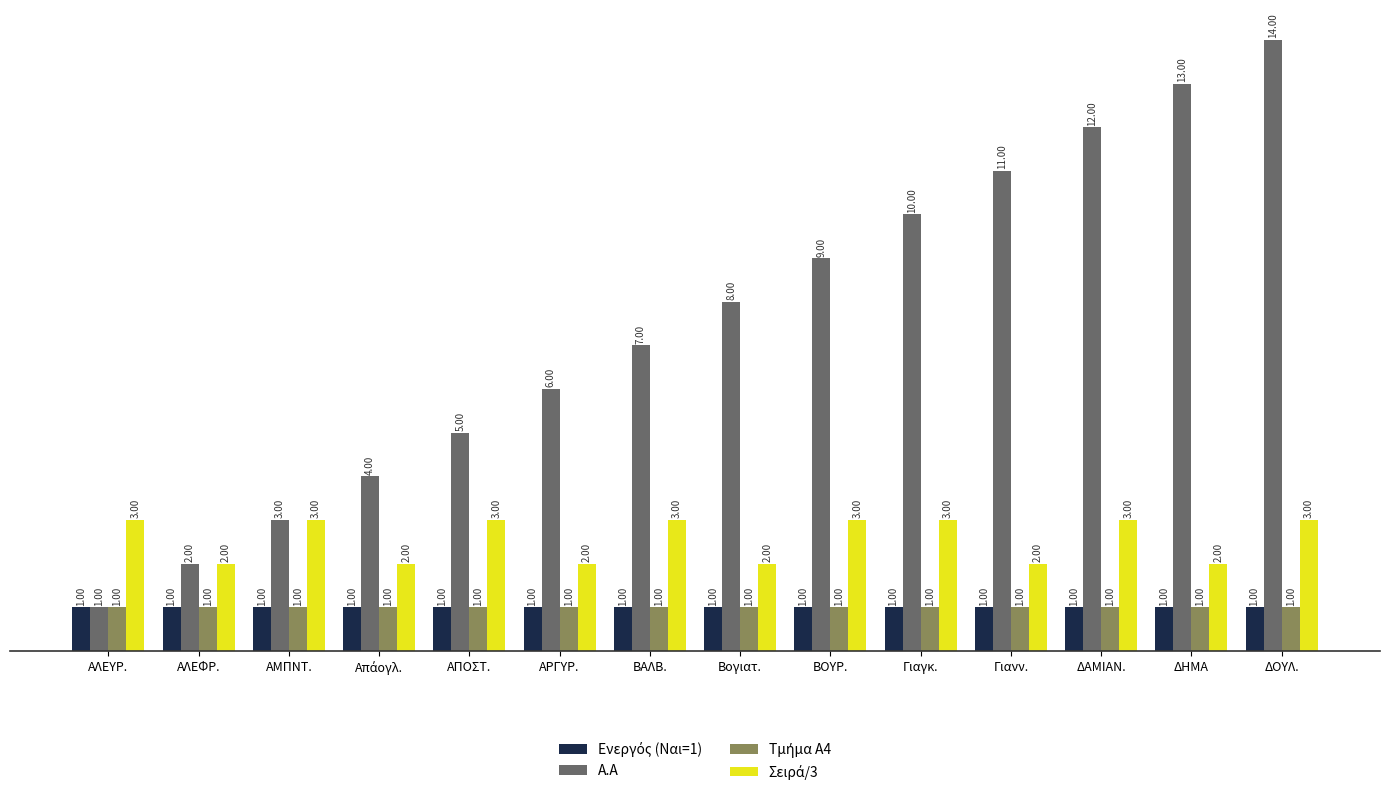

The value of Α.Α at ΒΟΥΡ. is 5. True or false?

False